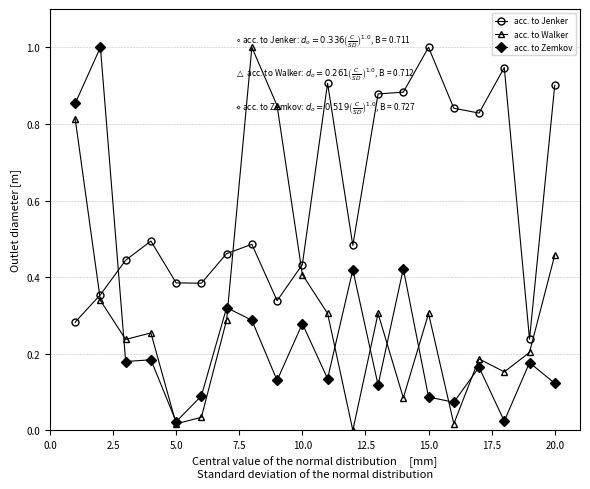

Rank the series by their average value, from highest to lowest.

acc. to Jenker, acc. to Walker, acc. to Zemkov